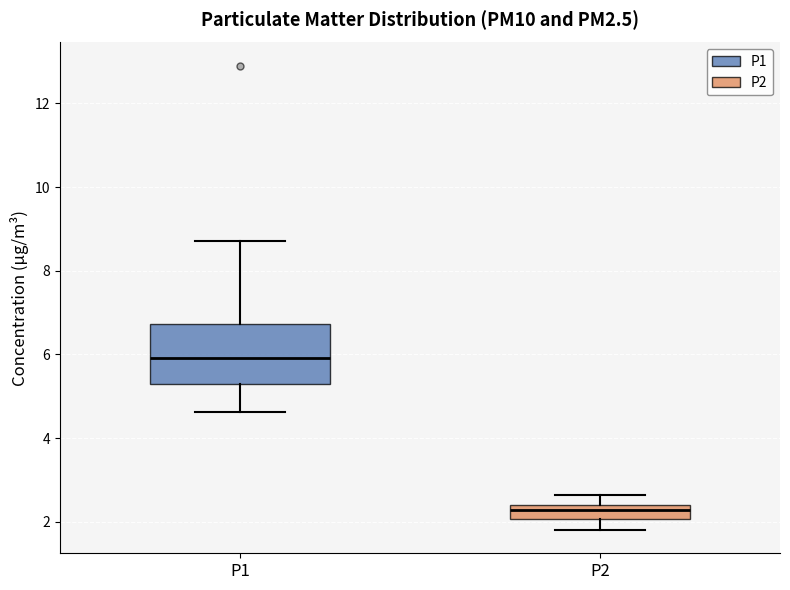

Which box has the lowest median line?

P2